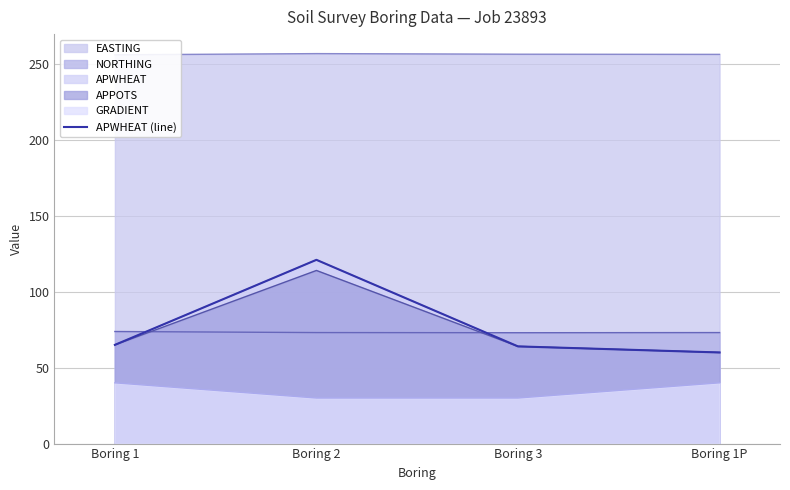

What is the label of the 3rd point from the left?

Boring 3